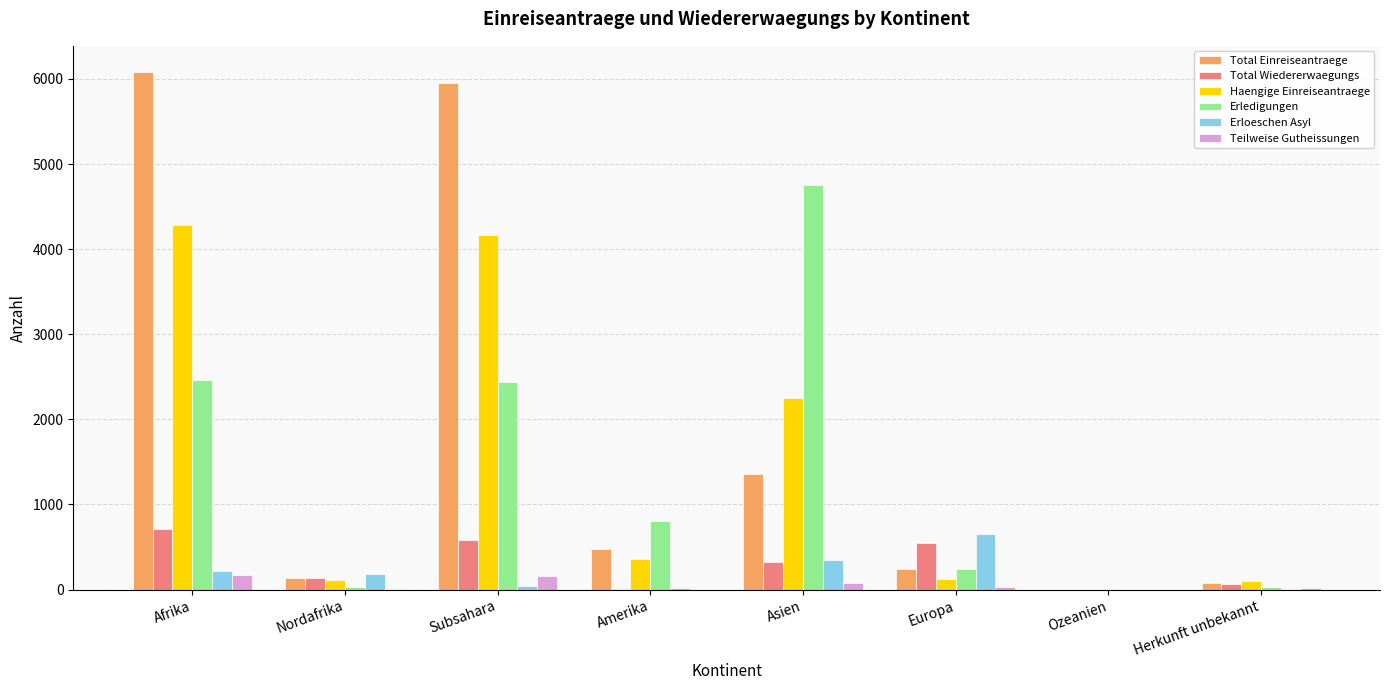

Which series has the largest total across all categories?

Total Einreiseantraege